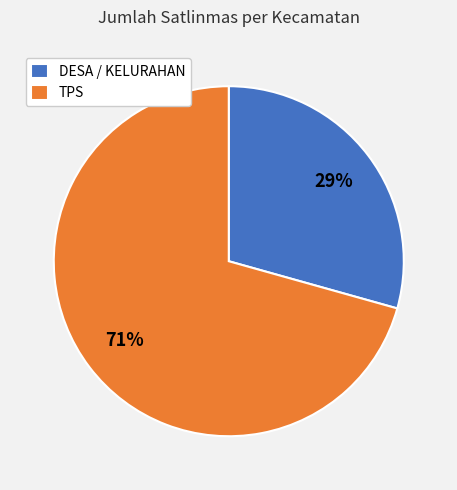

How many slices are in this pie chart?

2